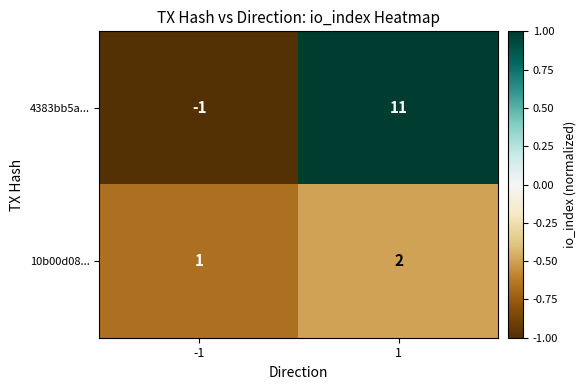

List the series in order of their overall mean, lowest first.

10b00d08..., 4383bb5a...